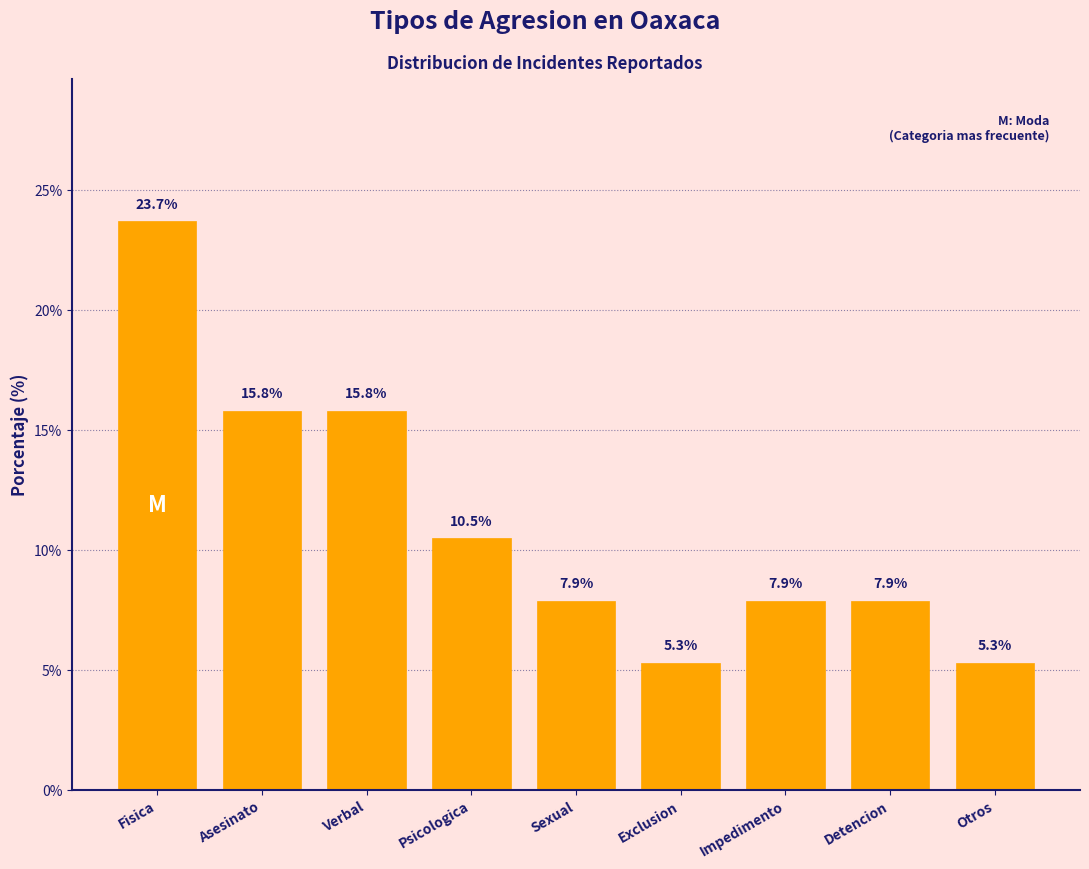

Reading right to left, list all the values displayed in this chart.

5.3	7.9	7.9	5.3	7.9	10.5	15.8	15.8	23.7